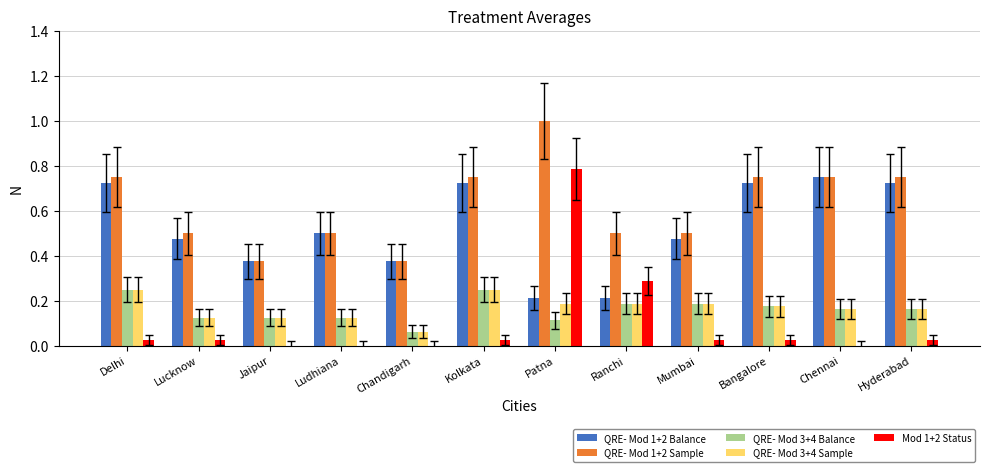

True or false: QRE- Mod 3+4 Sample has a value of 0.2 at Chennai.

True